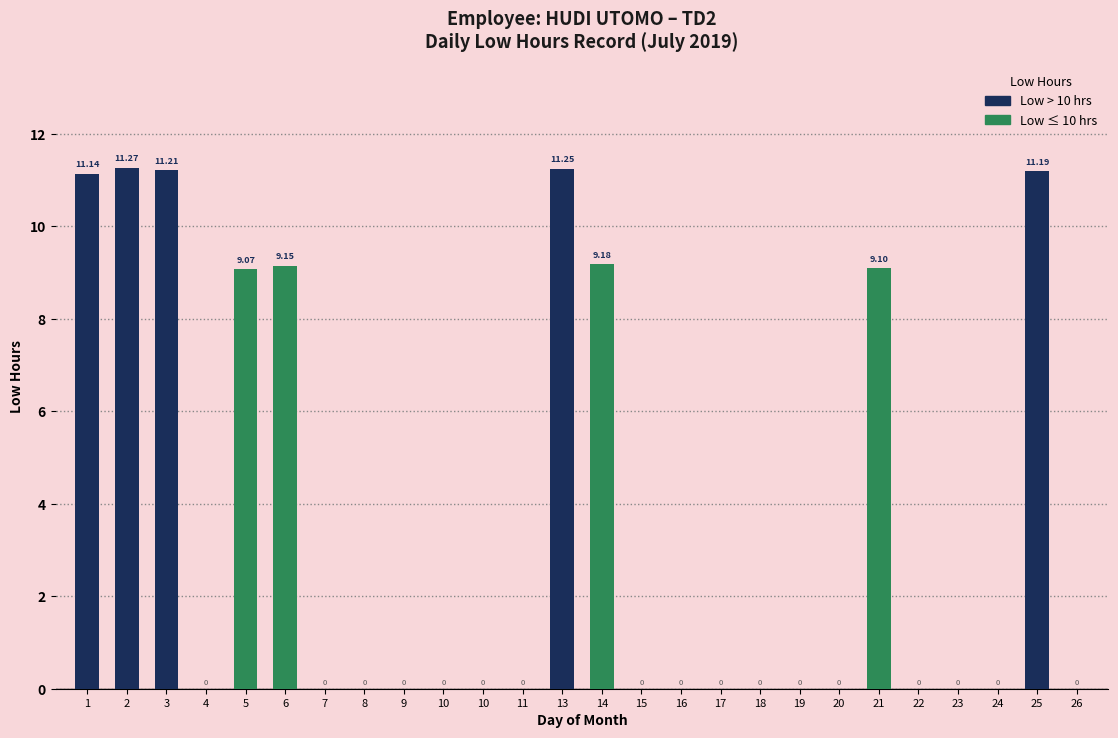

Reading left to right, list all the values displayed in this chart.

1=11.1	2=11.3	3=11.2	4=0.0	5=9.1	6=9.2	7=0.0	8=0.0	9=0.0	10=0.0	10=0.0	11=0.0	13=11.2	14=9.2	15=0.0	16=0.0	17=0.0	18=0.0	19=0.0	20=0.0	21=9.1	22=0.0	23=0.0	24=0.0	25=11.2	26=0.0